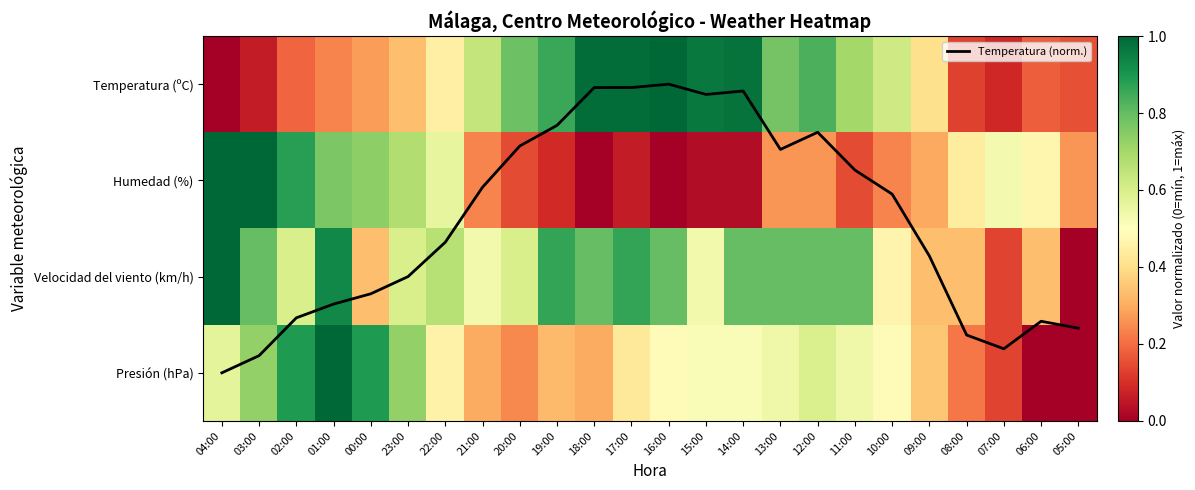

Is it true that Humedad (%) equals 0.2 at 21:00?

True